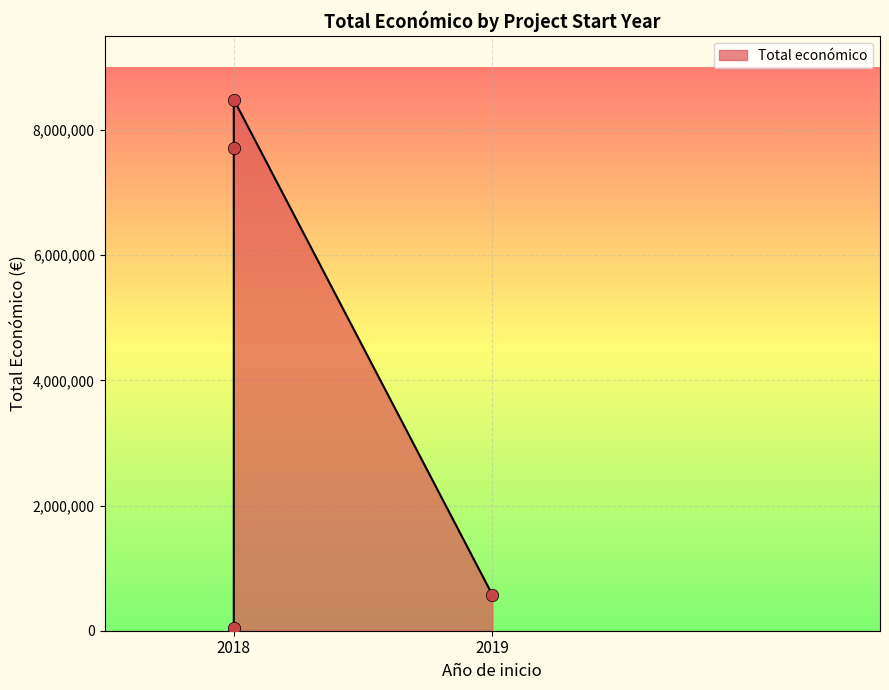

Between 2018 (PURINES 4.0) and 2018 (ECO.CIRCULAR), which is larger?

2018 (PURINES 4.0)